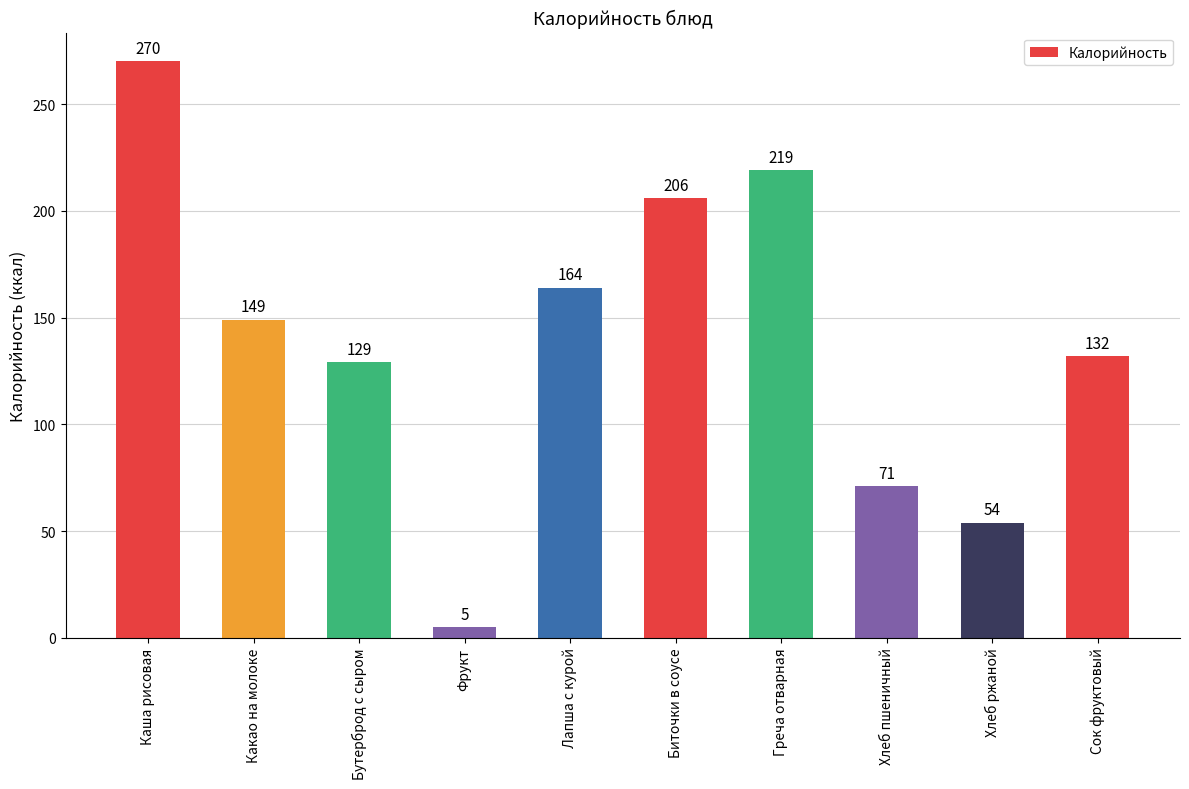

What is the change in value from Биточки в соусе to Хлеб ржаной?

-152